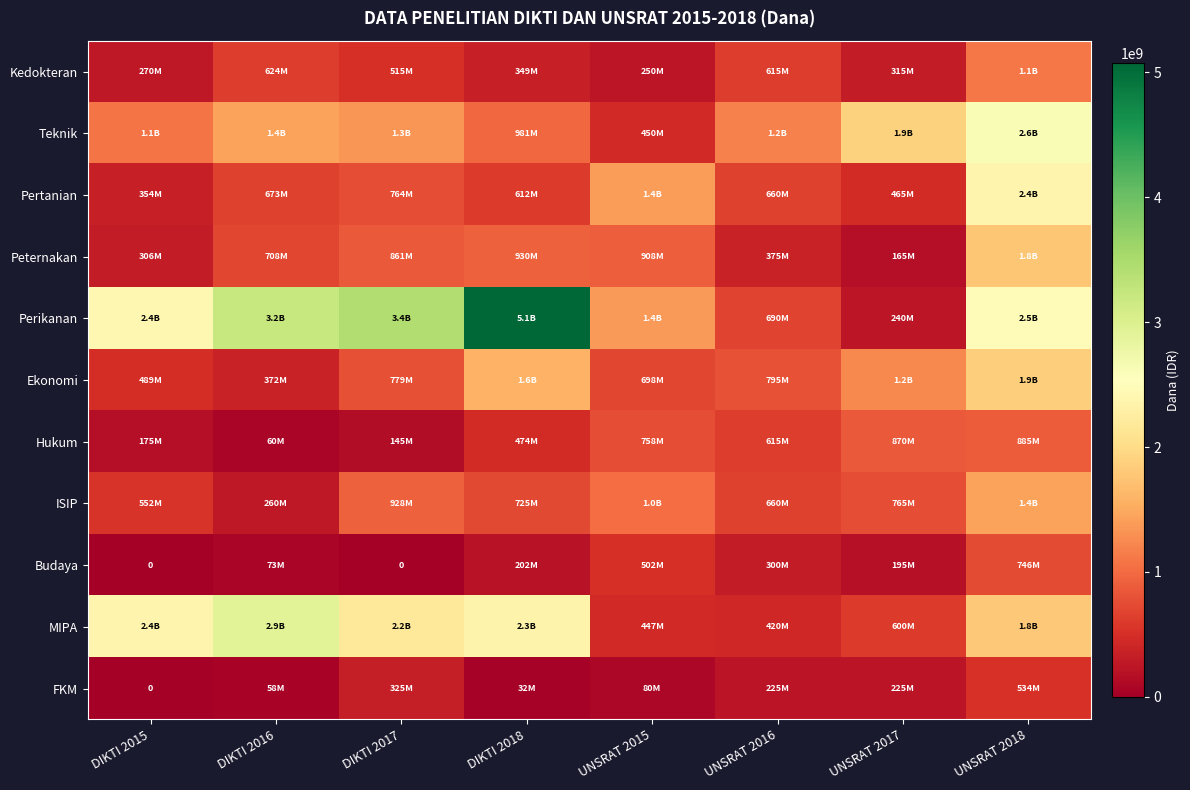

How many data points does each series have?

8